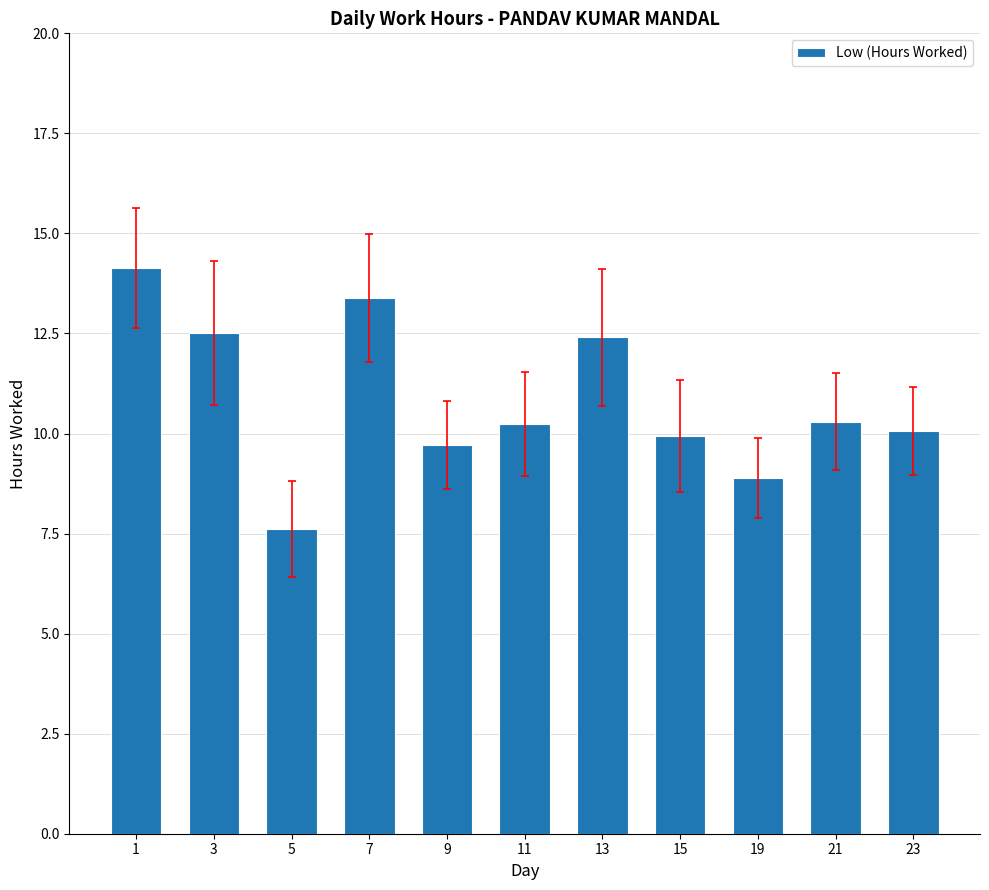

What is the minimum value shown in the chart?

7.6